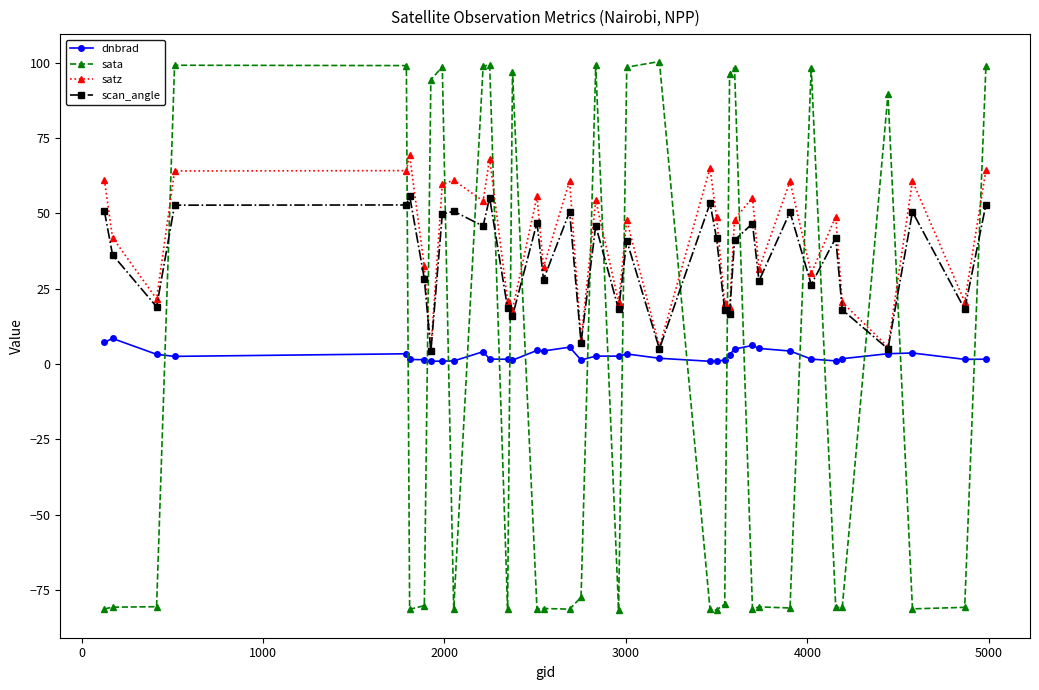

True or false: dnbrad has more than 0 points higher than both neighbors.

True